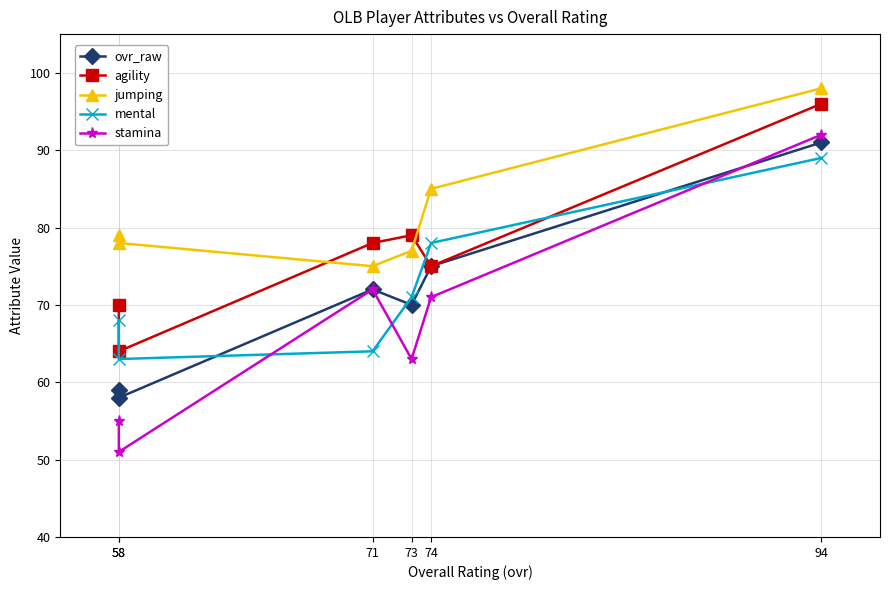

What are all the series names shown in the legend?

ovr_raw, agility, jumping, mental, stamina